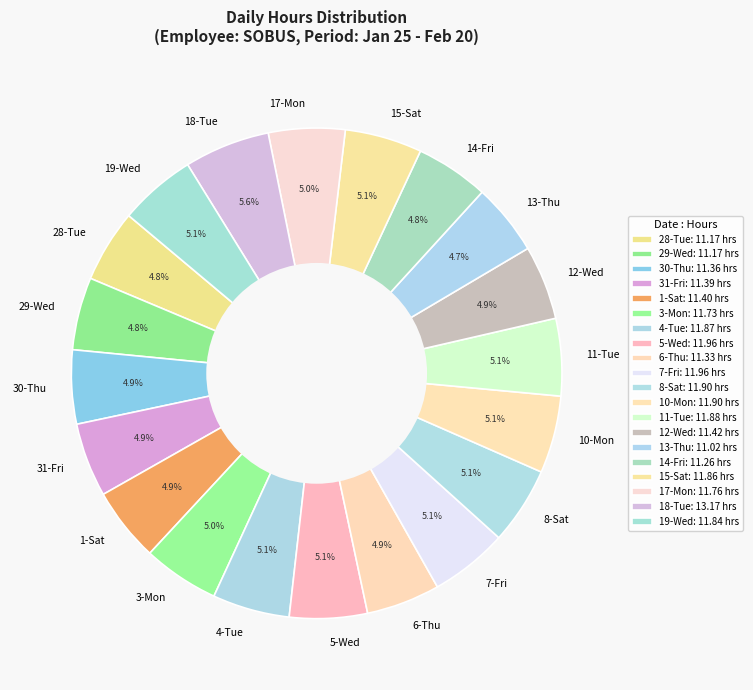

To the nearest percent, what percentage of the pie is 18-Tue?

6%